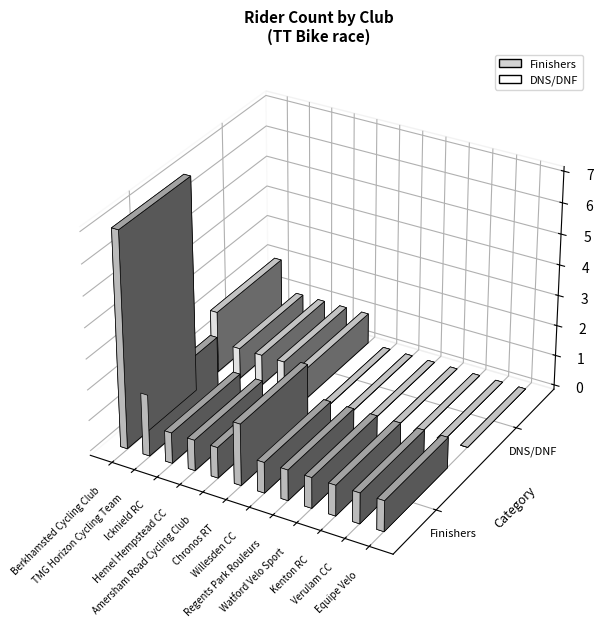

How many data points are above 1?

6